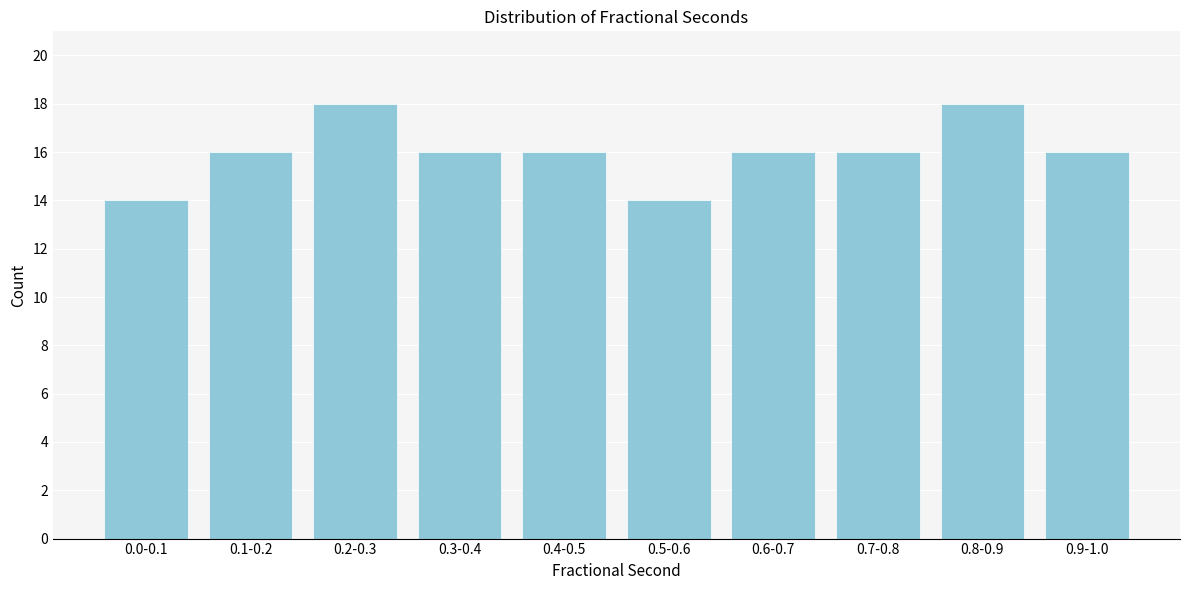

Reading right to left, transcribe all the data shown in this chart.

16	18	16	16	14	16	16	18	16	14